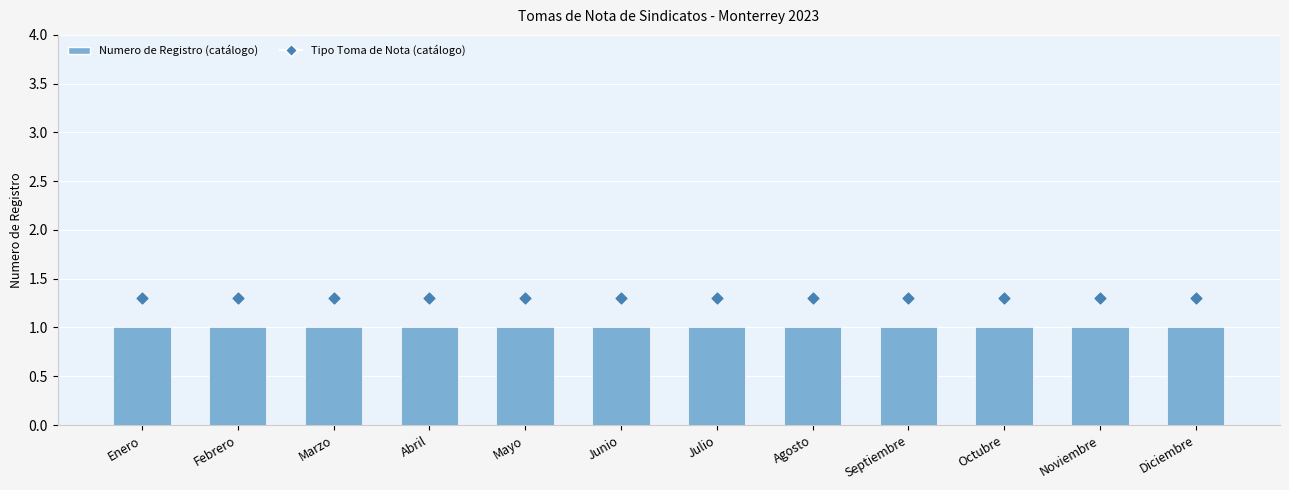

At which category is the sum across all series the highest?

Enero